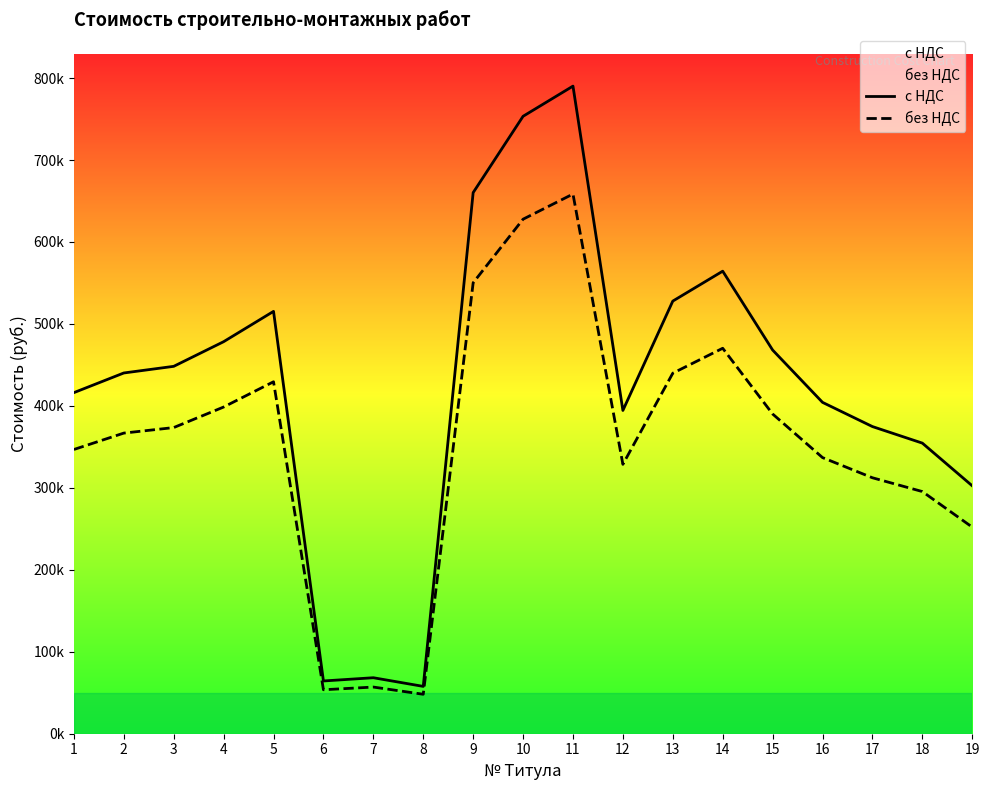

What are all the series names shown in the legend?

с НДС, без НДС